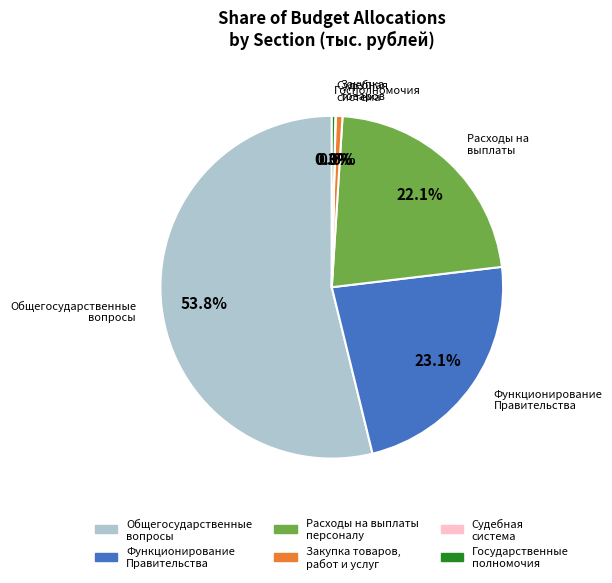

Does any single category account for the majority?

Yes